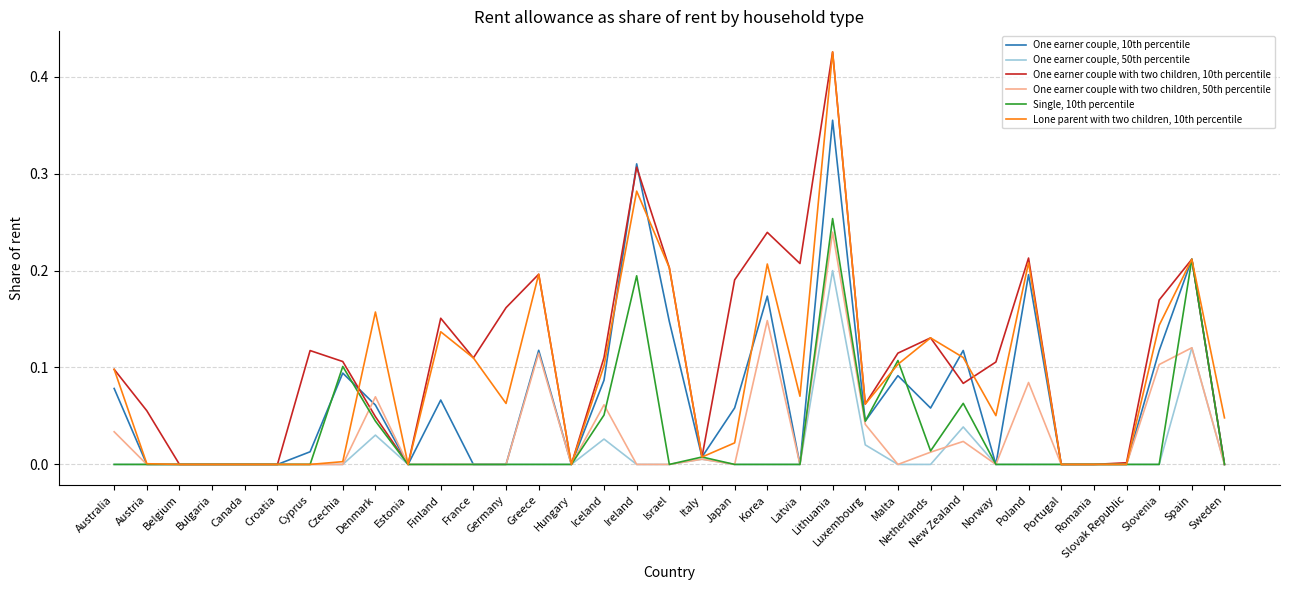

The One earner couple with two children, 50th percentile series shows 0.0 at Hungary. True or false?

True